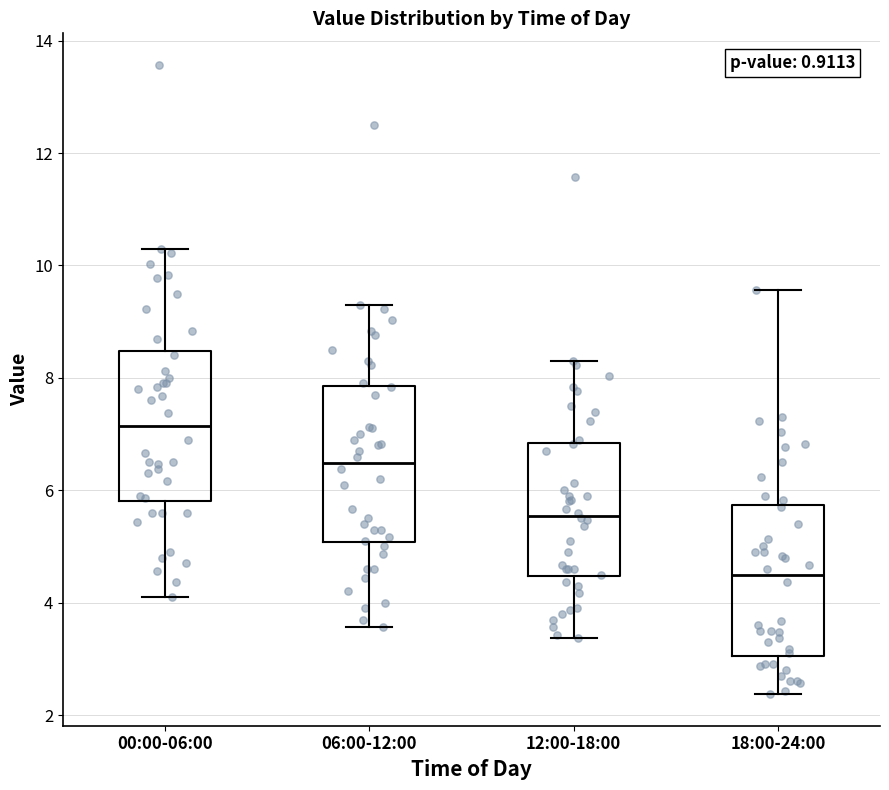

Reading left to right, transcribe this box plot: for each box, give where its median line is, the range the box spans, and where its two whiskers end, as read against the y-axis. The values are not printed on the chart, so give them approximately, as read against the axis.

00:00-06:00: median 7.2, box 5.8 to 8.4, whiskers 4.2 to 10.4
06:00-12:00: median 6.4, box 5.0 to 7.8, whiskers 3.6 to 9.4
12:00-18:00: median 5.6, box 4.4 to 6.8, whiskers 3.4 to 8.4
18:00-24:00: median 4.4, box 3.0 to 5.8, whiskers 2.4 to 9.6